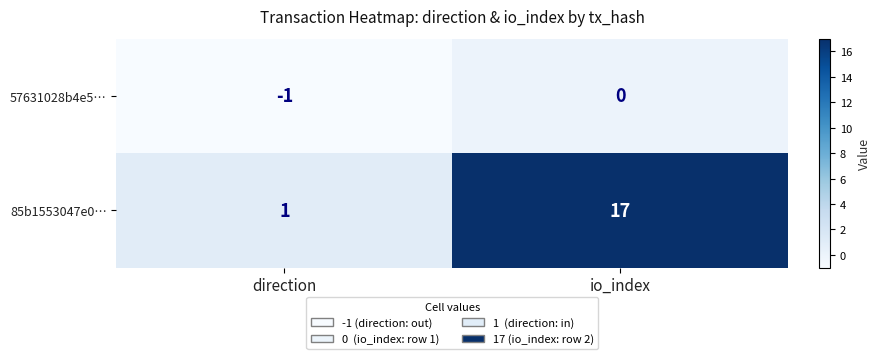

What is the difference between the highest and lowest values at direction?

2